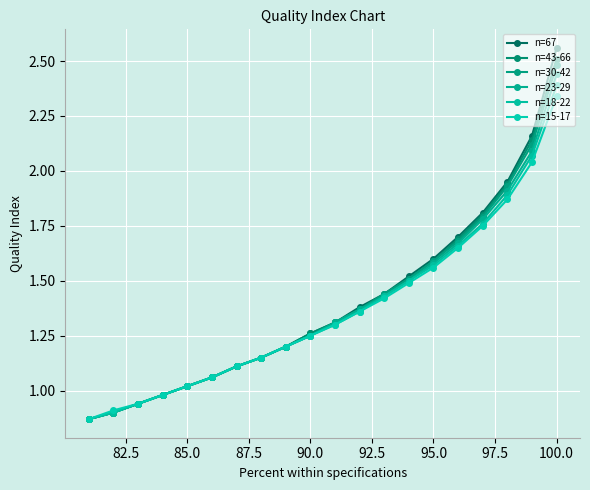

How many lines are shown in the chart?

6